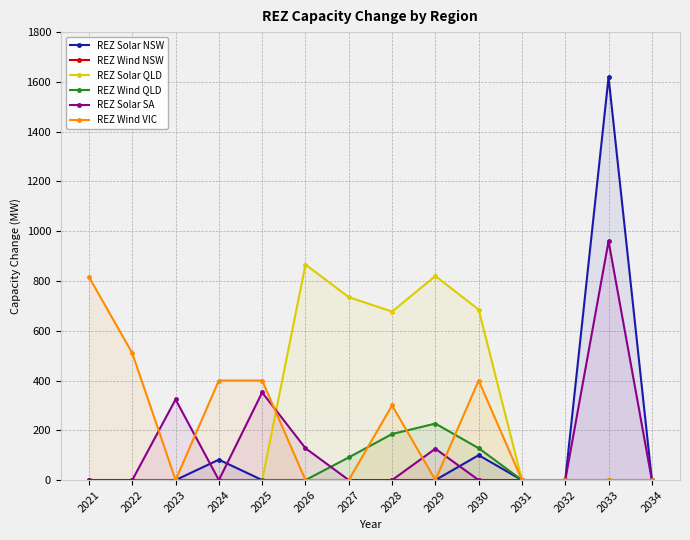

True or false: REZ Wind QLD and REZ Wind NSW cross at least once.

False